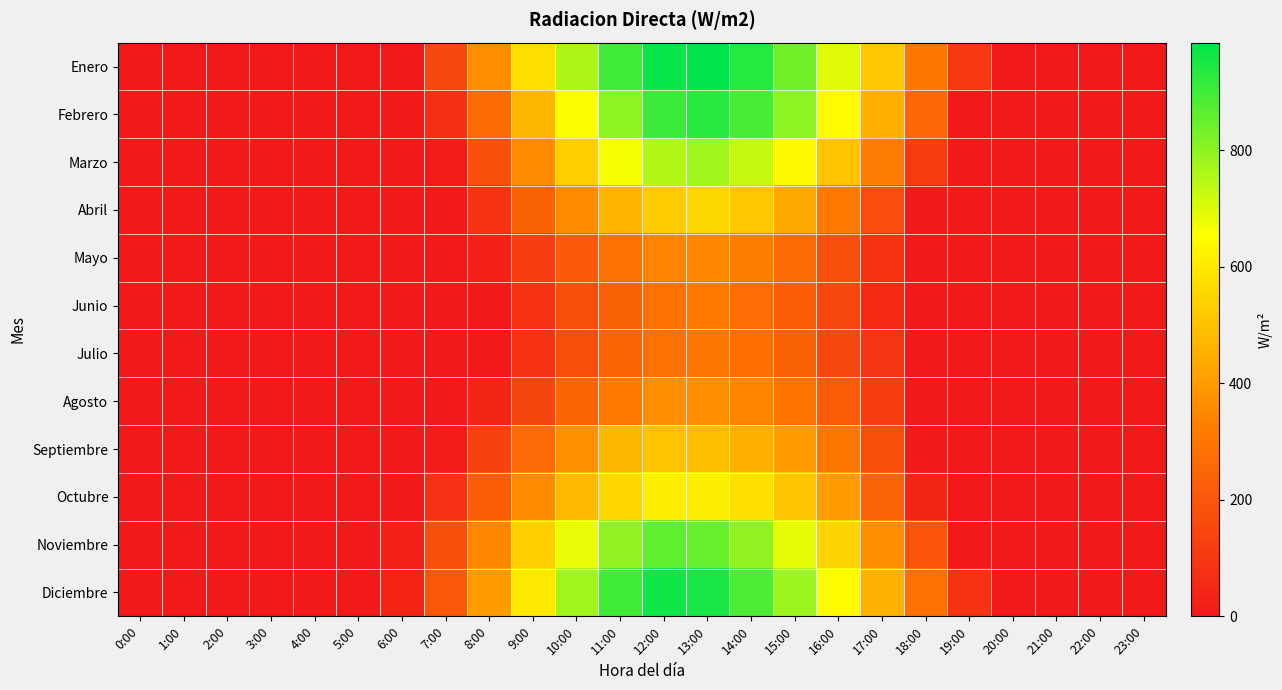

Which series has the largest range (max minus min)?

Enero